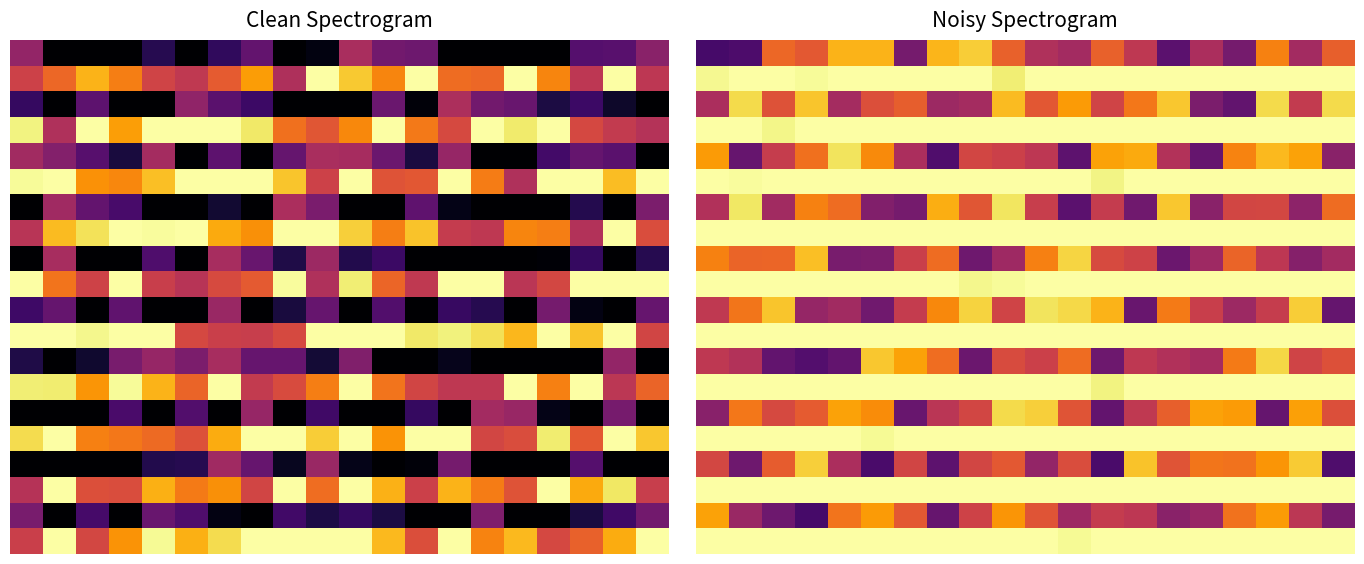

What is the difference between the highest and lowest values at 6?

41.4